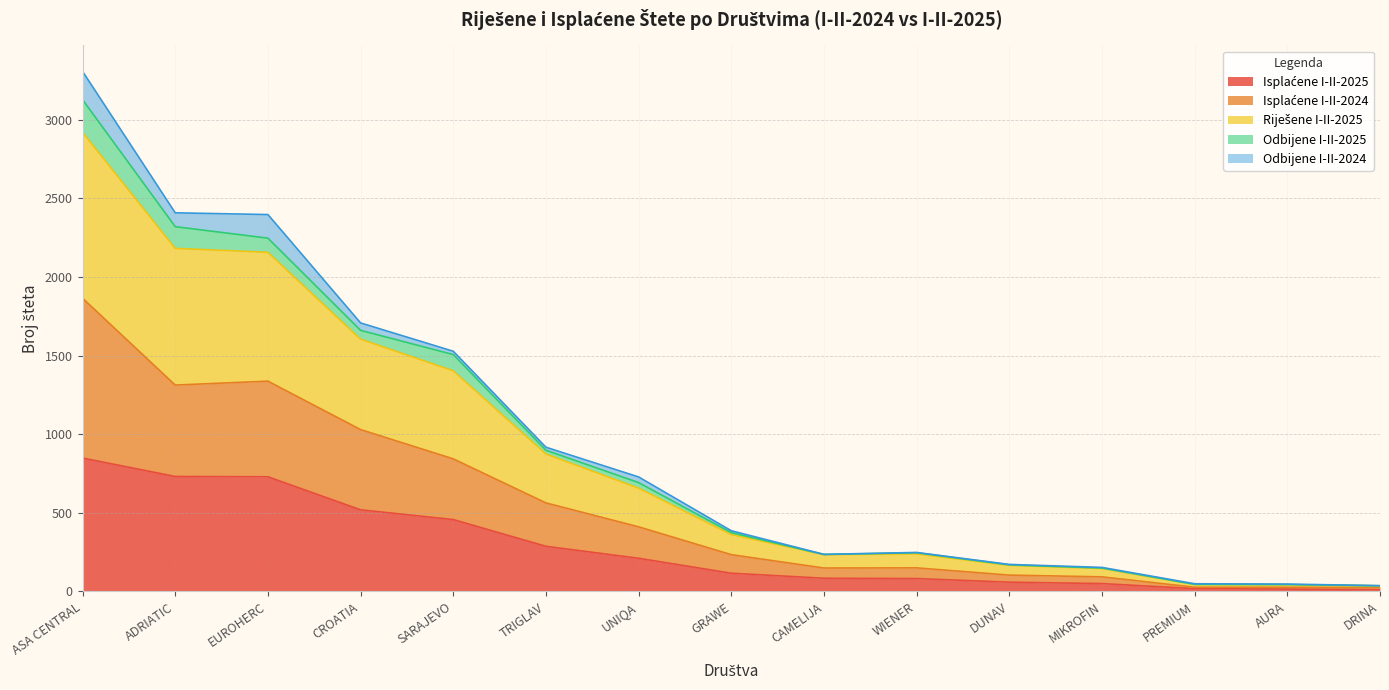

Is it true that Isplaćene I-II-2024 equals 234 at GRAWE?

True